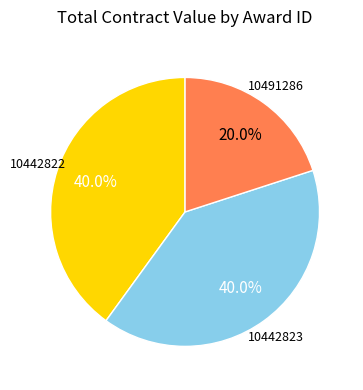

True or false: 10491286 accounts for 32% of the total.

False